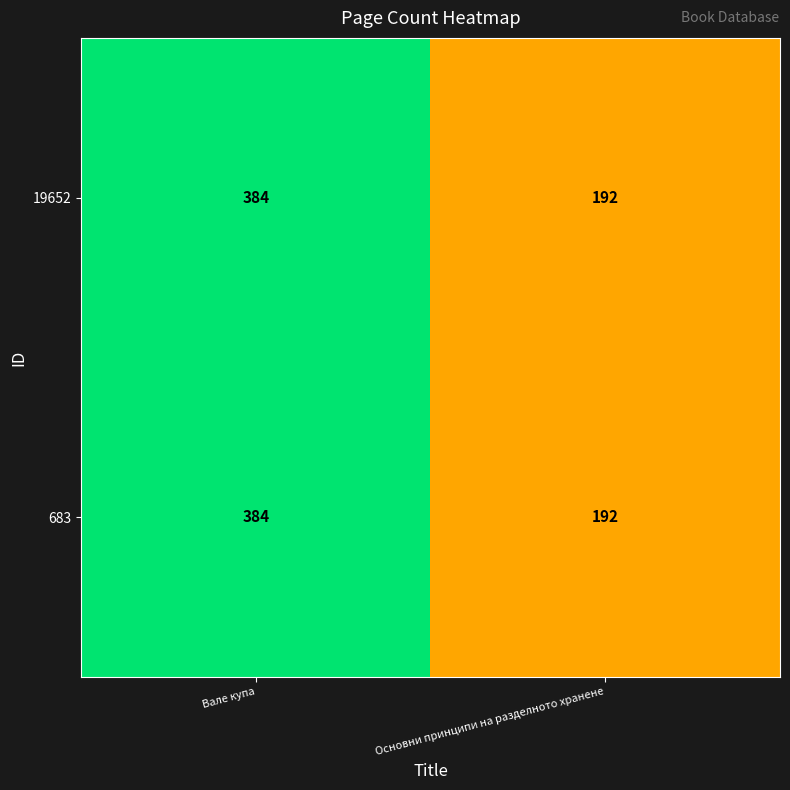

The value of 683 at Вале купа is 640. True or false?

False